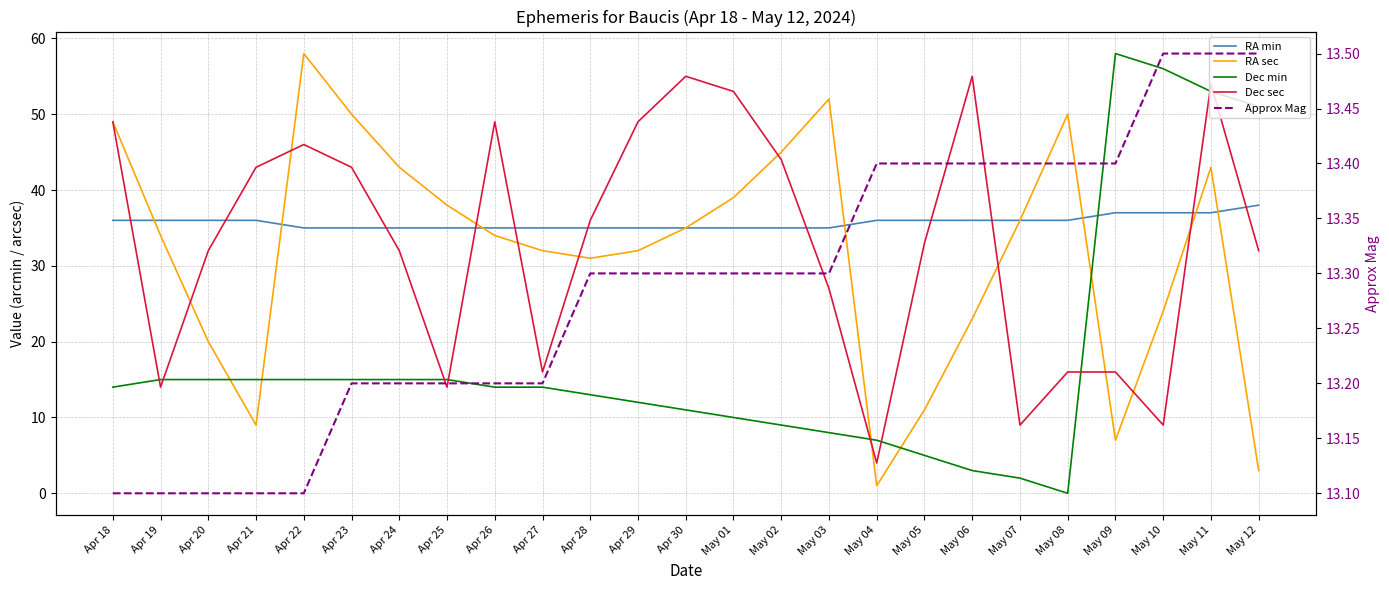

What is the sum of the Dec sec values at Apr 24 and May 12?

64.0